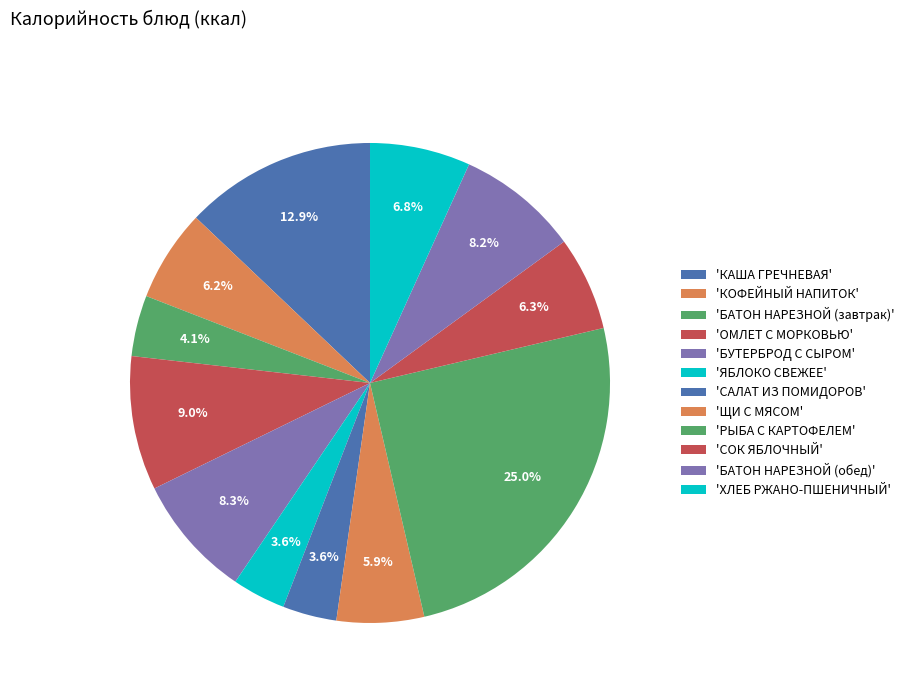

Count the number of slices in the pie.

12